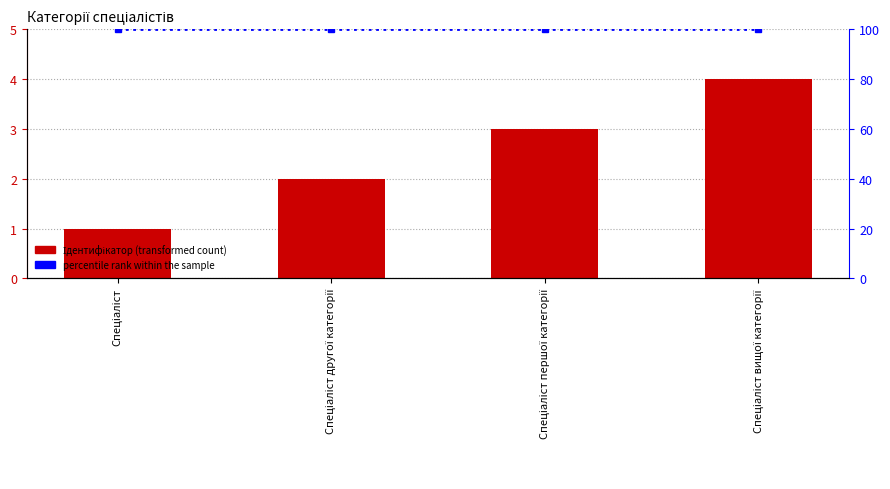

What is the total value across all series at Спеціаліст вищої категорії?

104